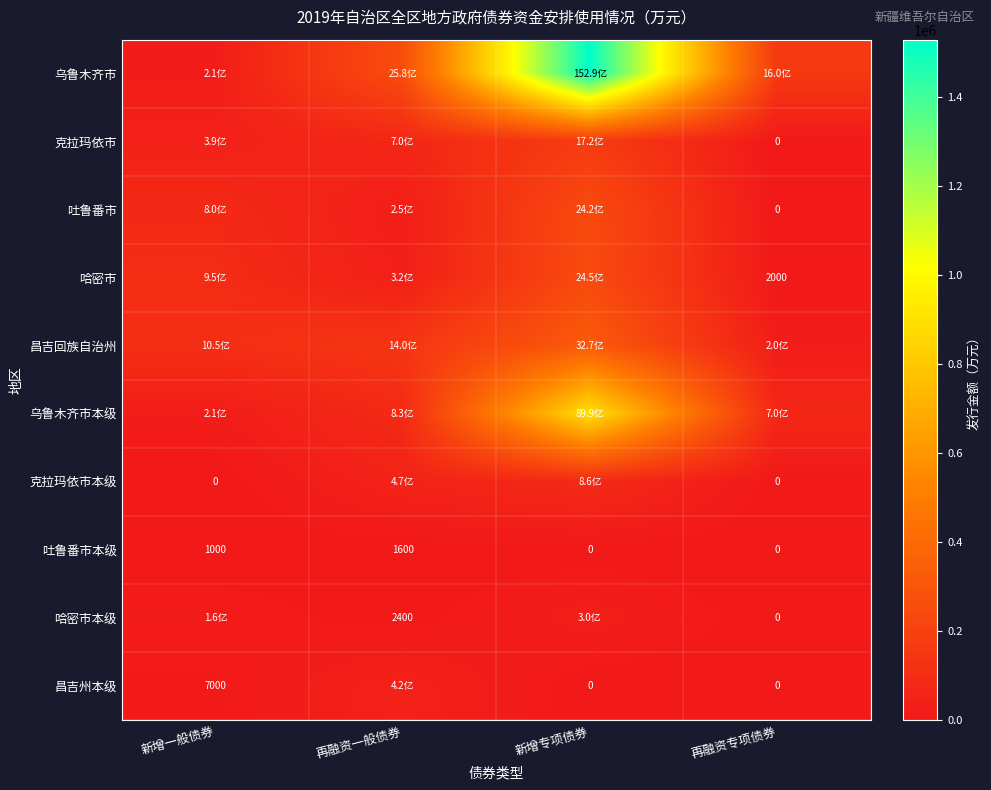

Is it true that 吐鲁番市 equals 28750.6 at 新增一般债券?

False